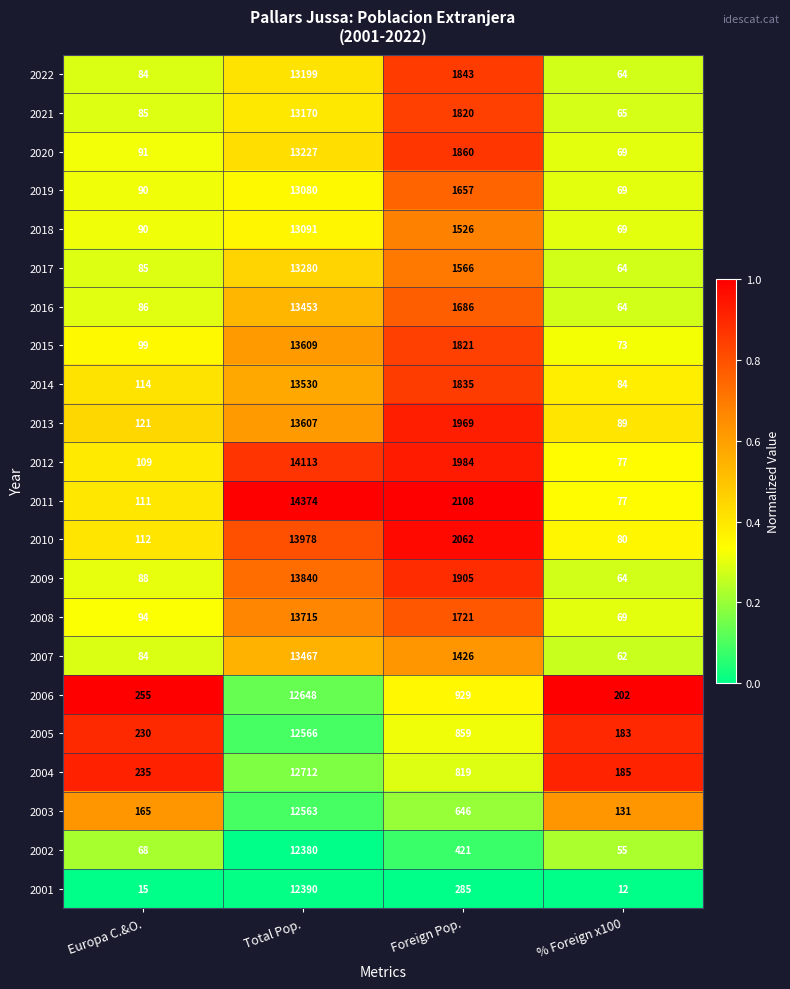

Rank the series by their maximum value, from lowest to highest.

2002, 2001, 2003, 2005, 2006, 2004, 2019, 2018, 2021, 2022, 2020, 2017, 2016, 2007, 2014, 2013, 2015, 2008, 2009, 2010, 2012, 2011